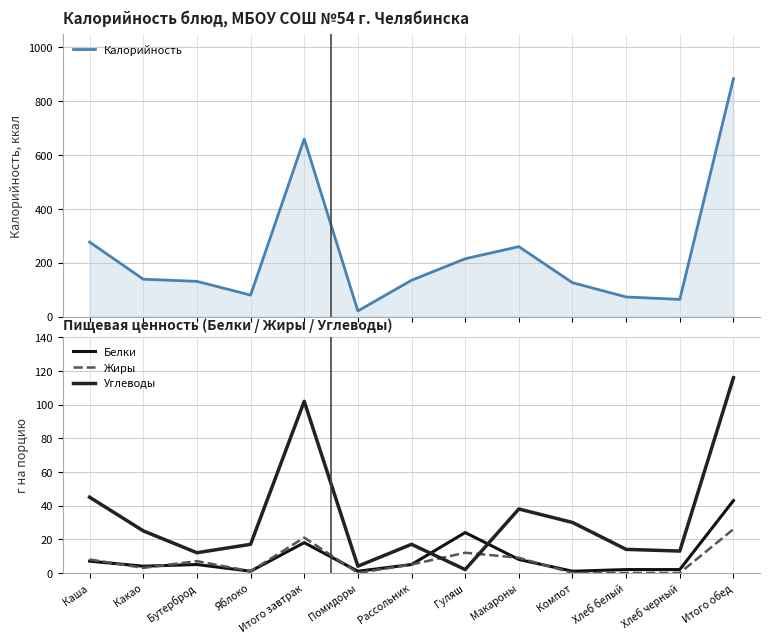

What position from the right is Гуляш?

6